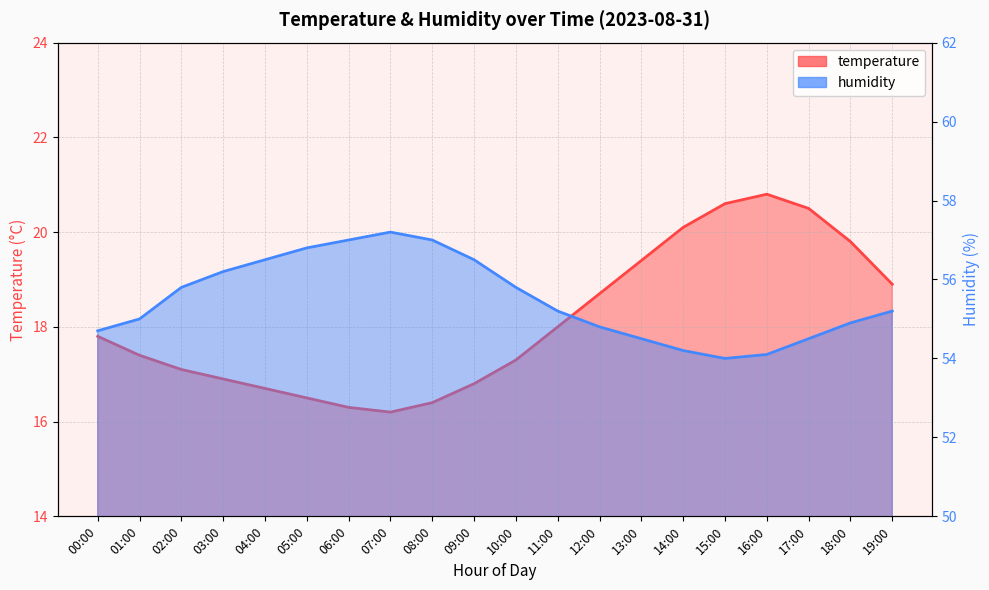

What is the difference between the maximum and minimum values in the humidity series?

3.2